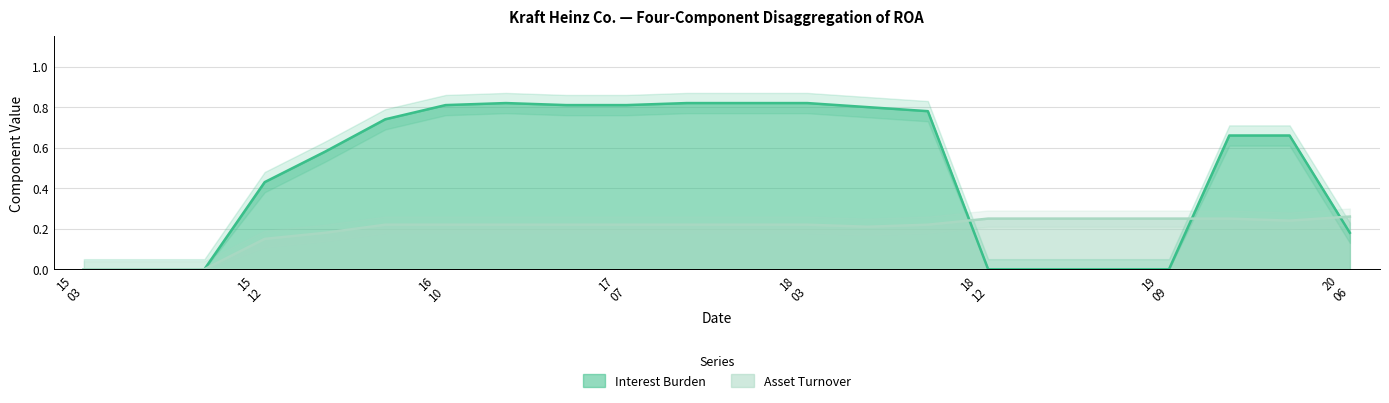

Which label corresponds to the smallest value in the chart?

15 03